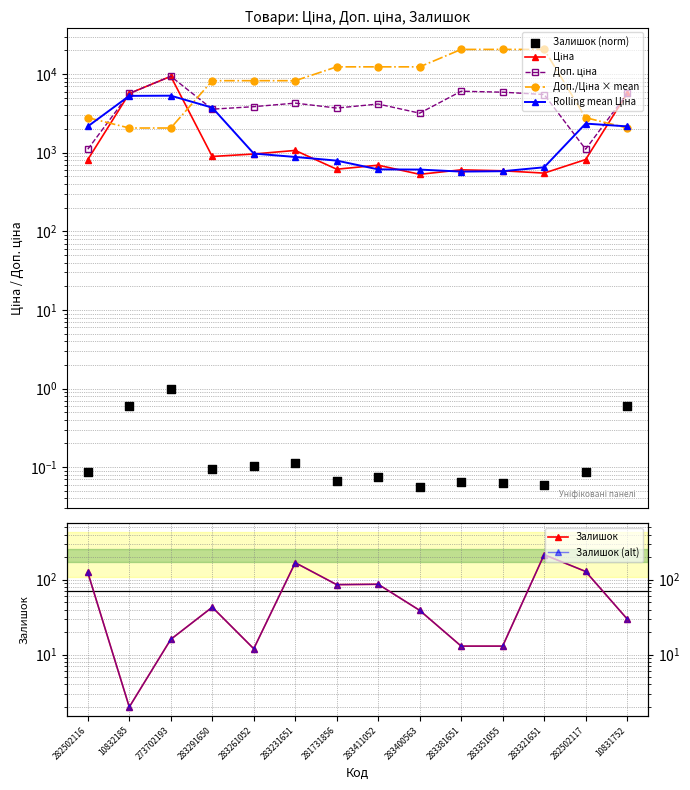

At which category is the sum across all series the highest?

273702193